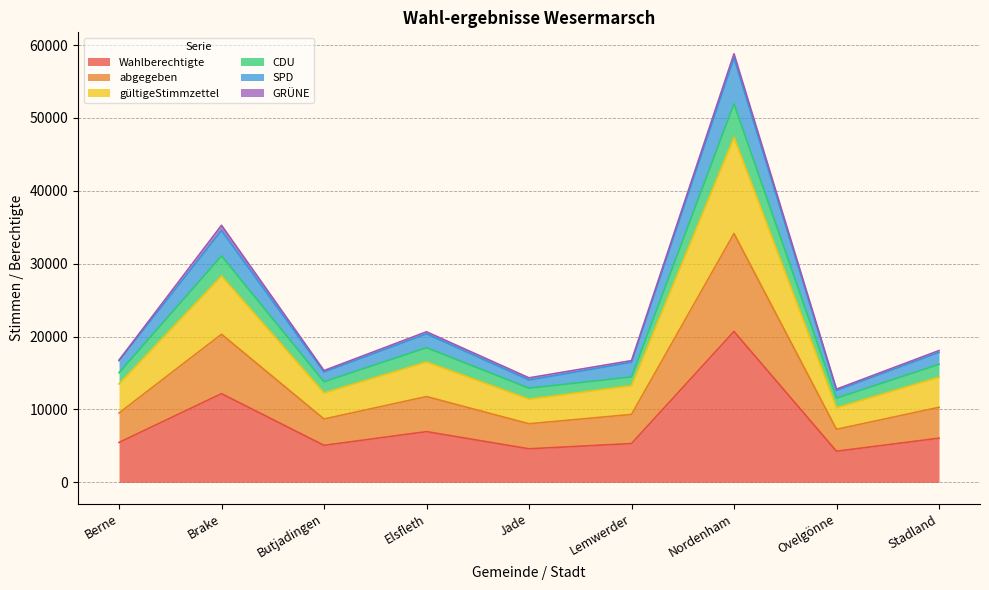

Where does the CDU series first go above 15034?

Brake